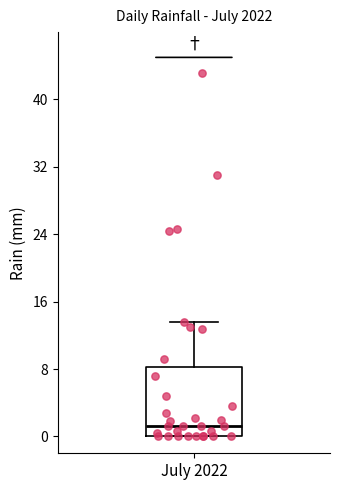

Where is the lower edge of the box for July 2022 on the y-axis? The values are not printed on the chart, so give them approximately, as read against the axis.

0